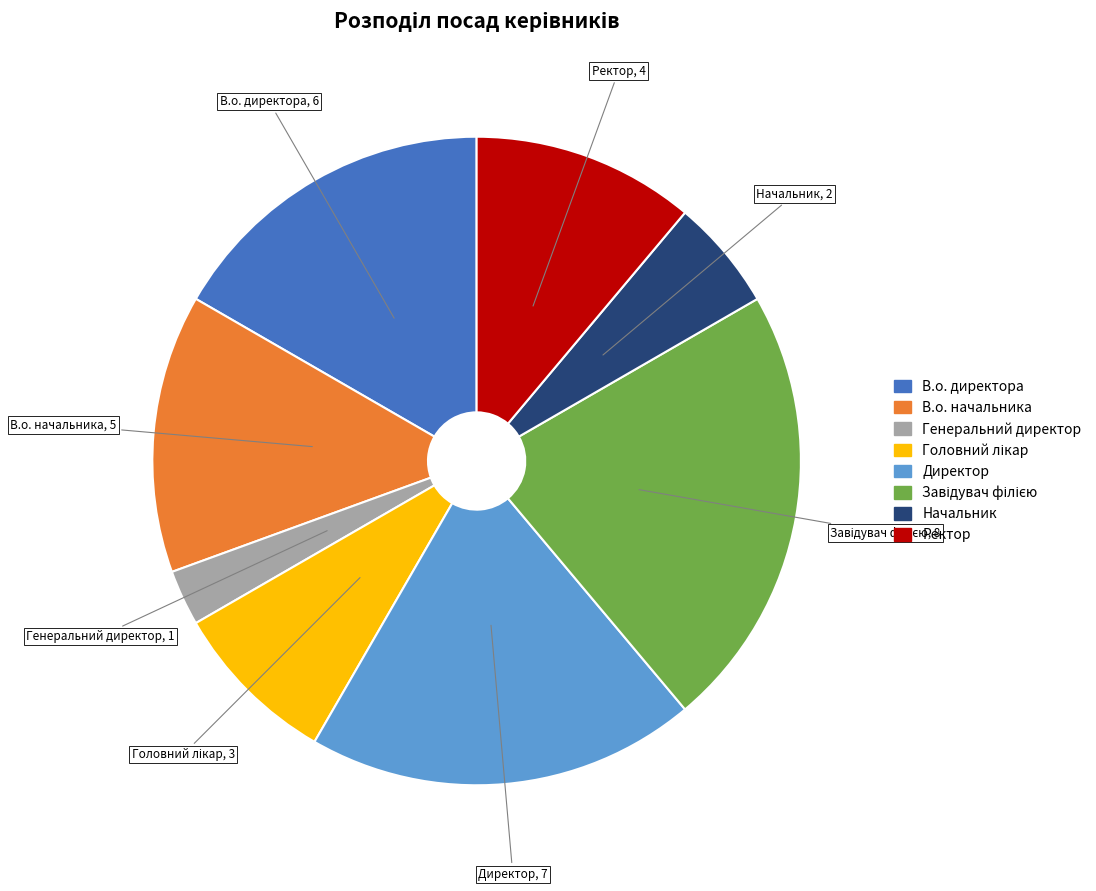

The Ректор slice represents 1% of the pie. True or false?

False